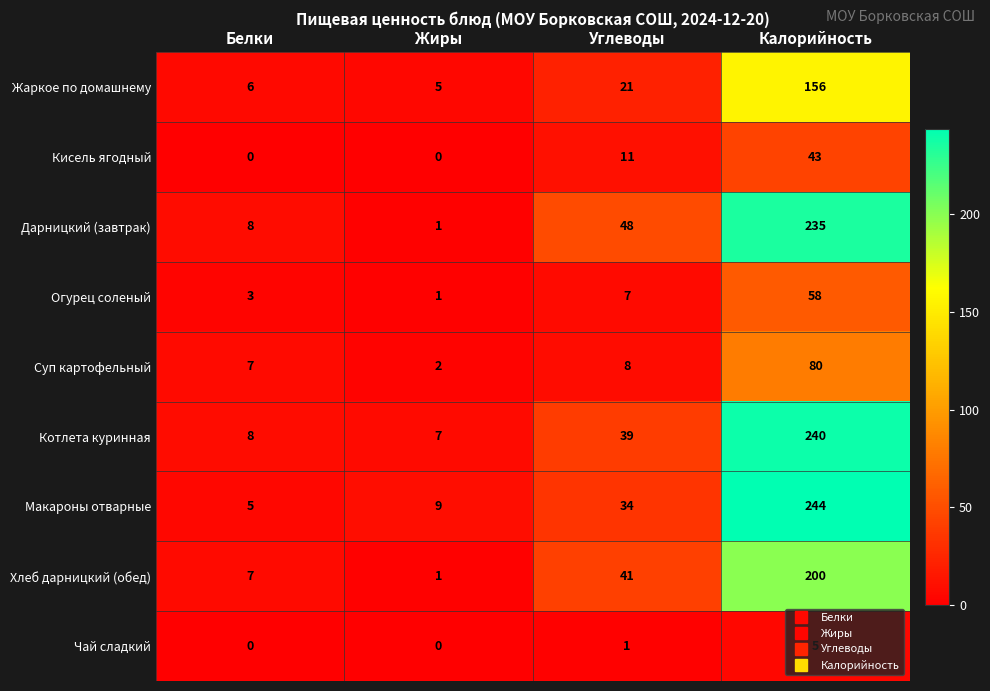

What is the maximum value for Макароны отварные?

244